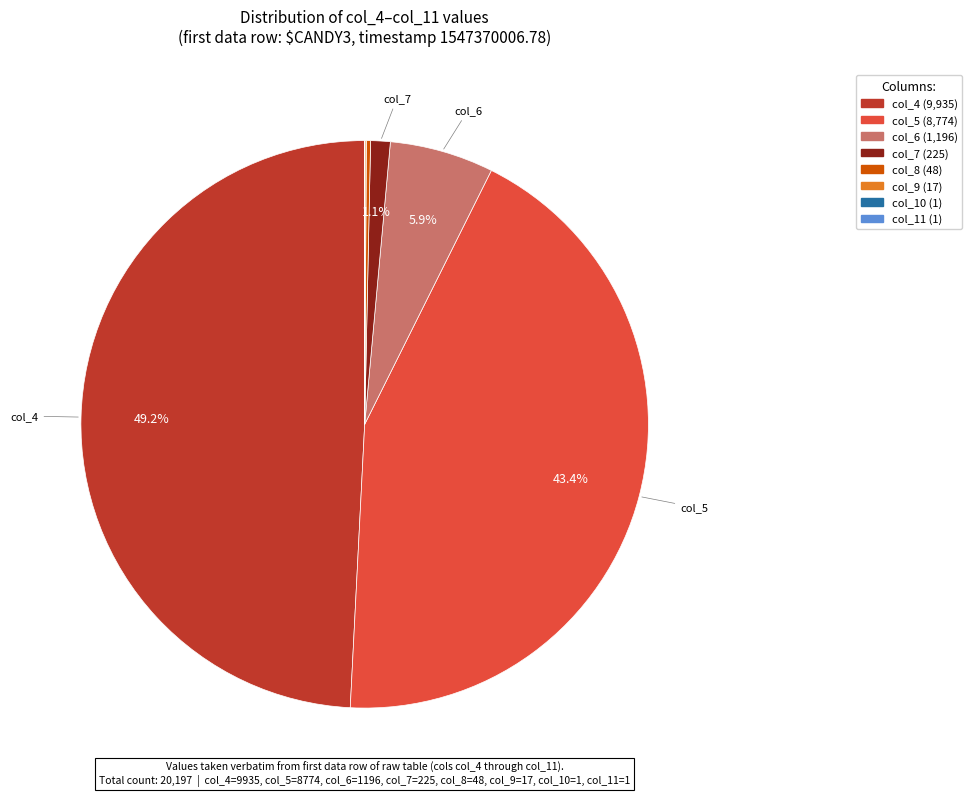

Does any single category account for the majority?

No